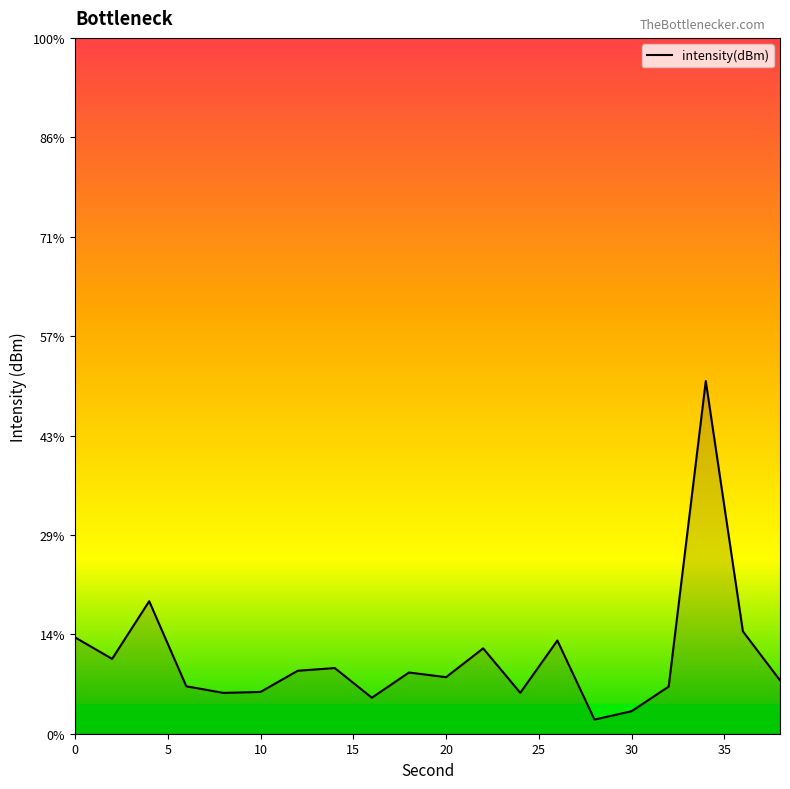

True or false: there are more than 1 points higher than both neighbors.

True